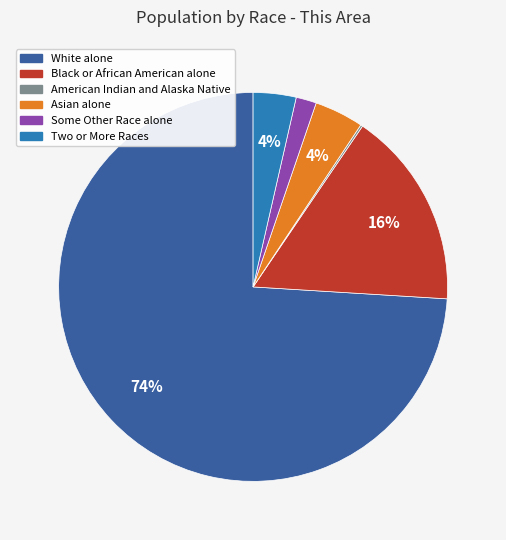

To the nearest percent, what is the average slice percentage?

17%